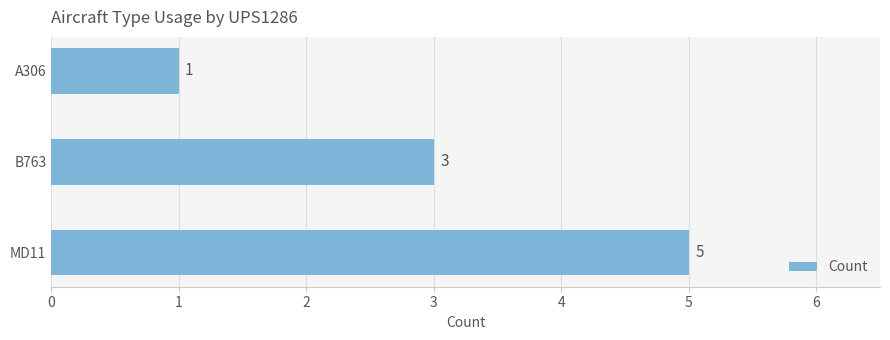

Reading bottom to top, what are all the values shown in this chart?

MD11=5	B763=3	A306=1